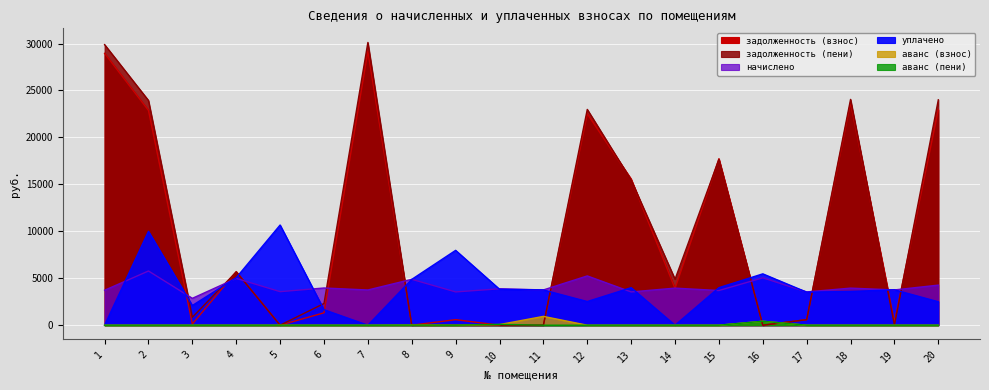

In задолженность (взнос), how many points are lower than both neighbors (excluding endpoints)?

6